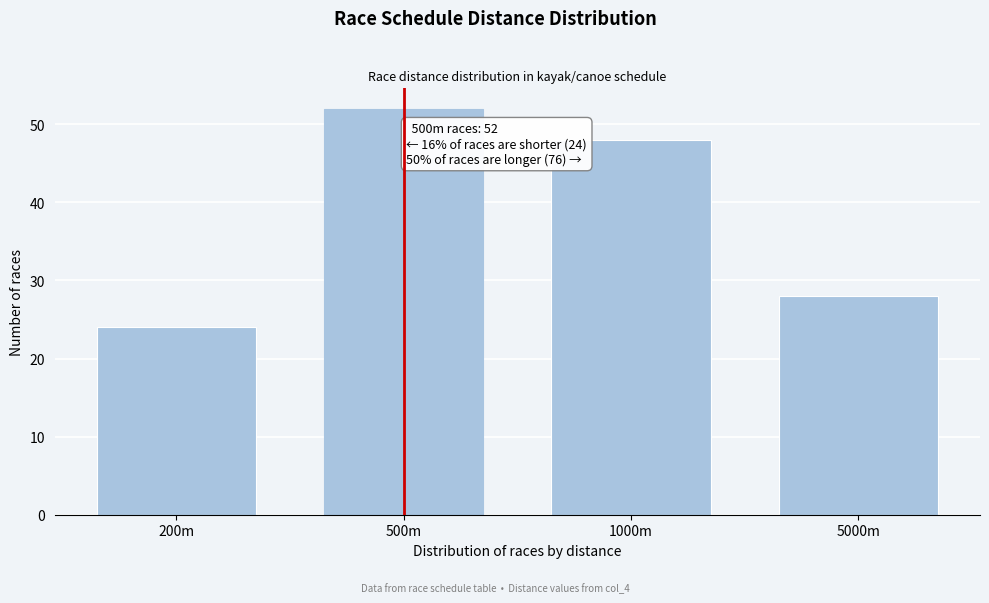

Reading left to right, extract all data points from this chart.

200m=24	500m=52	1000m=48	5000m=28